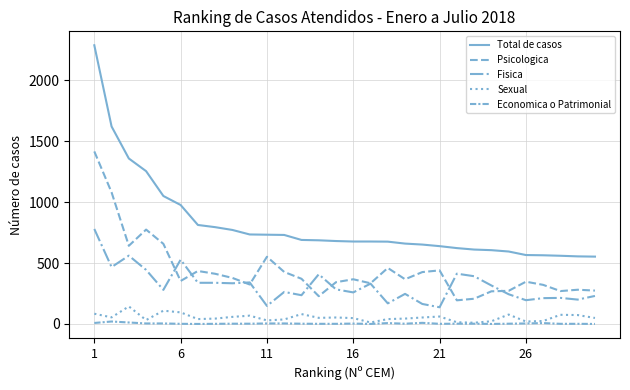

Does the chart have visible grid lines?

Yes